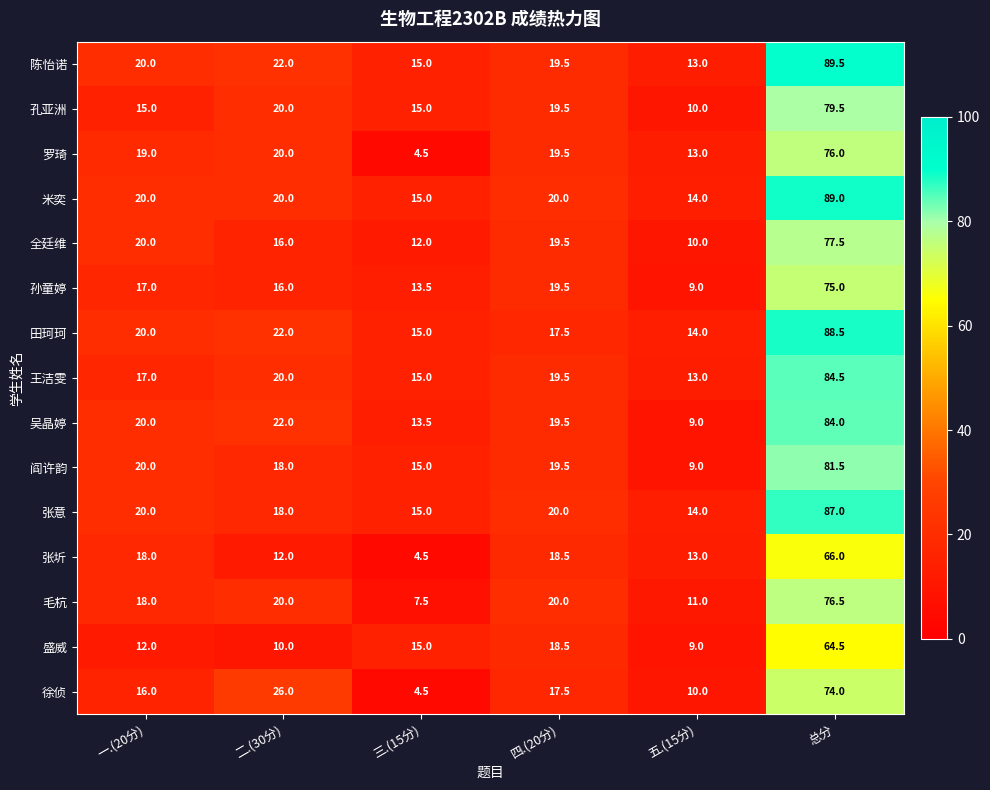

What is the approximate value of 毛杭 at 五.(15分)?

11.0